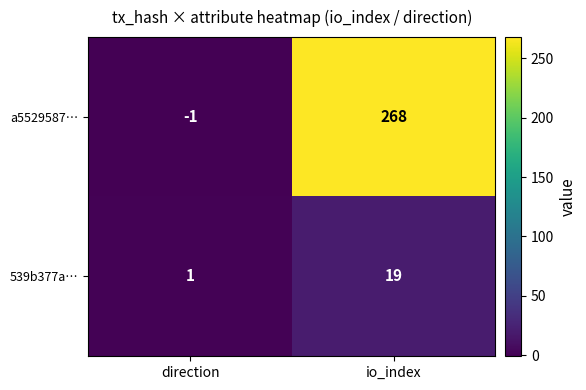

How many series are shown in this chart?

2